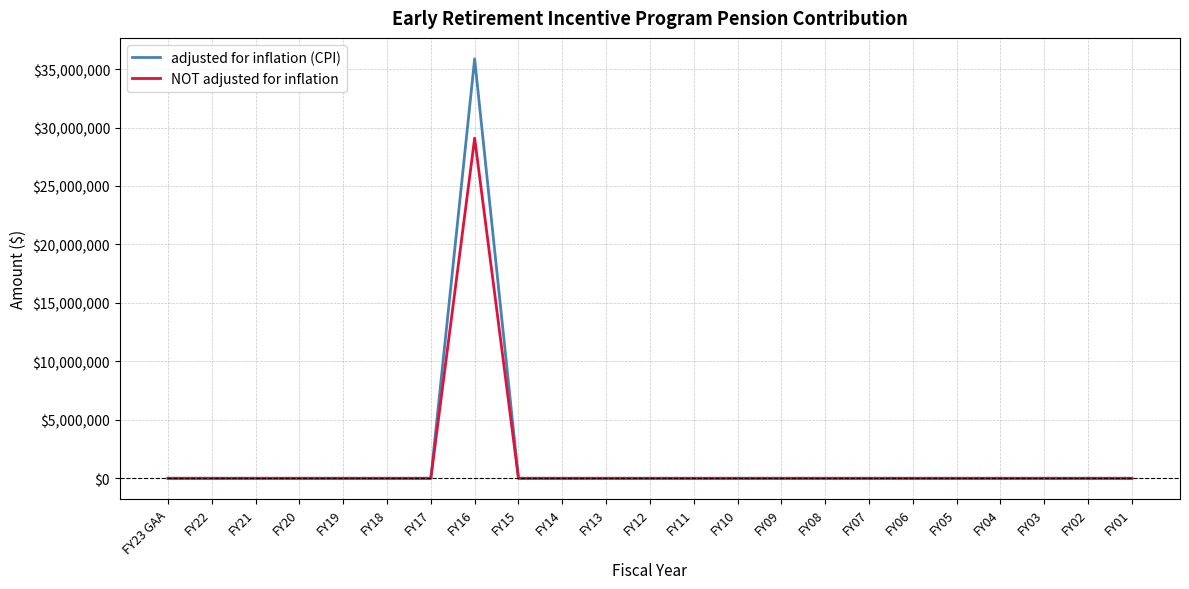

The NOT adjusted for inflation series shows 17262572 at FY09. True or false?

False